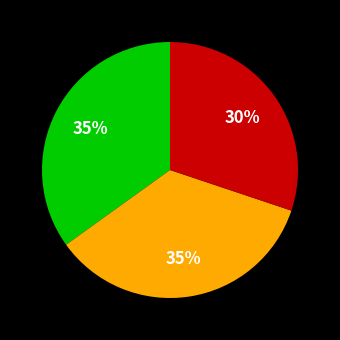

Count the number of slices in the pie.

3